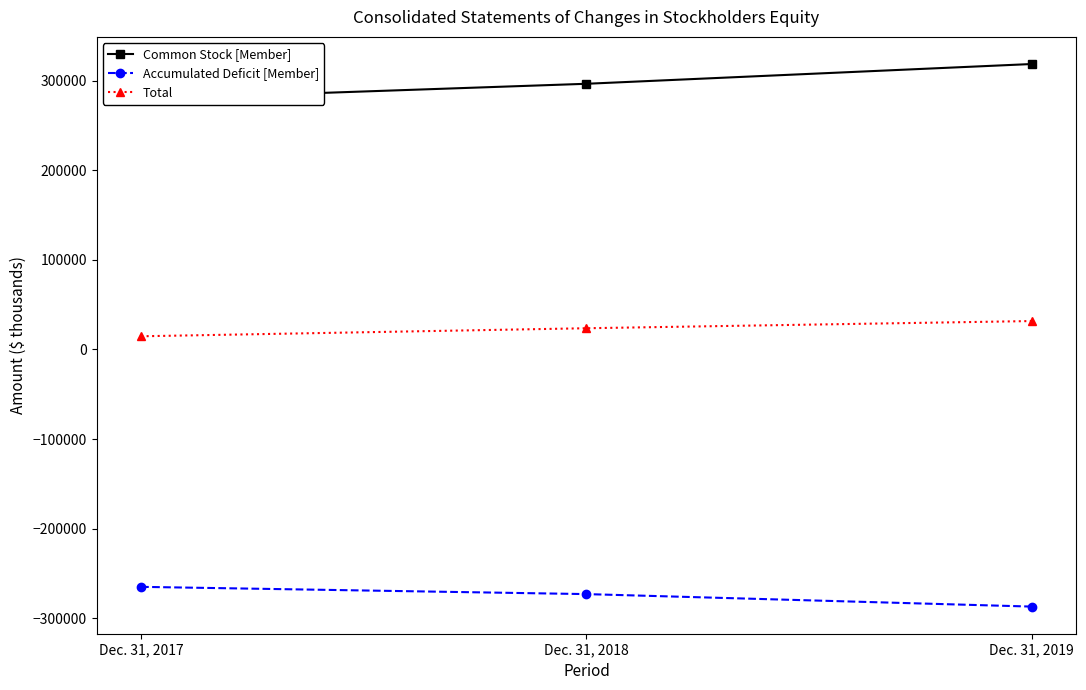

What is the highest value of the Common Stock [Member] series?

318811